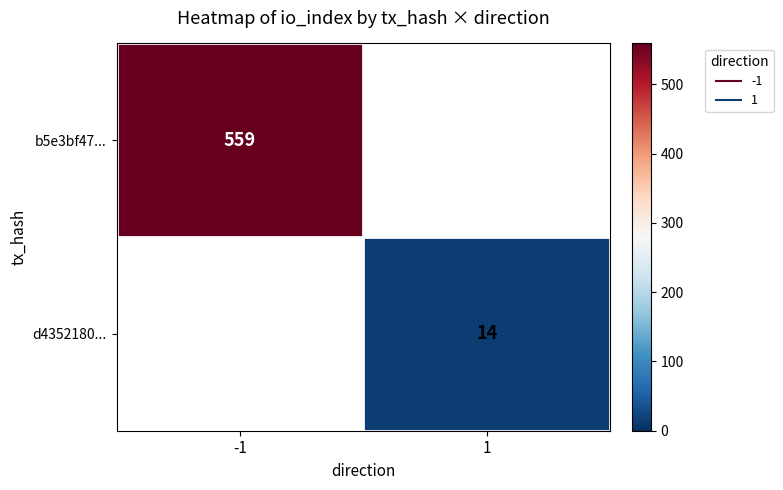

At which category does the chart reach its peak across all series?

-1